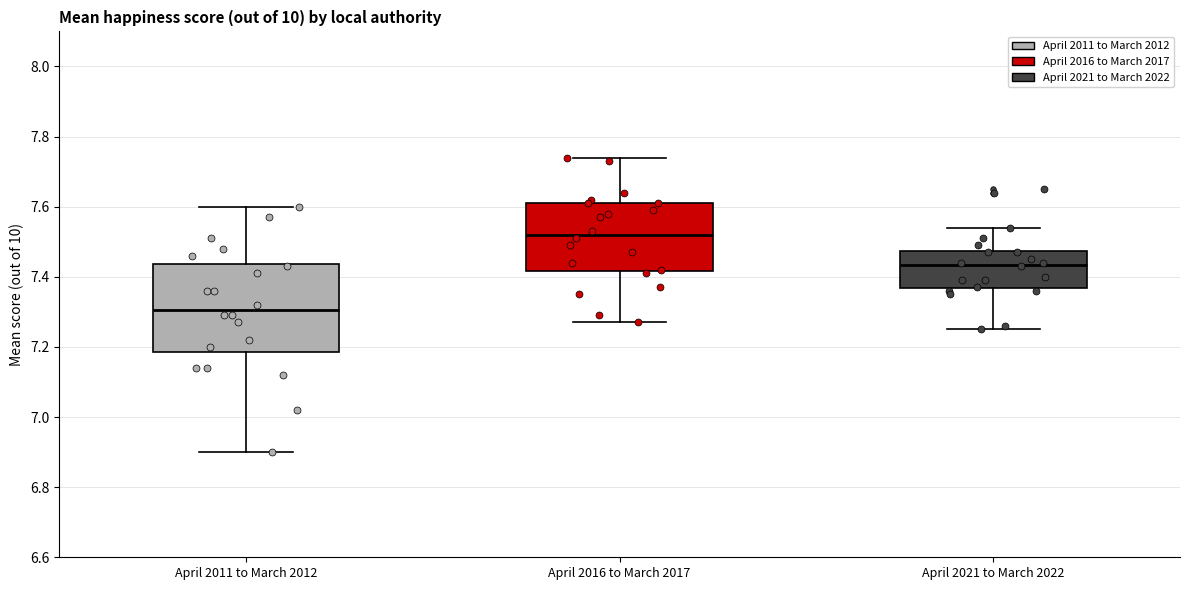

Which box's median line is the highest?

April 2016 to March 2017